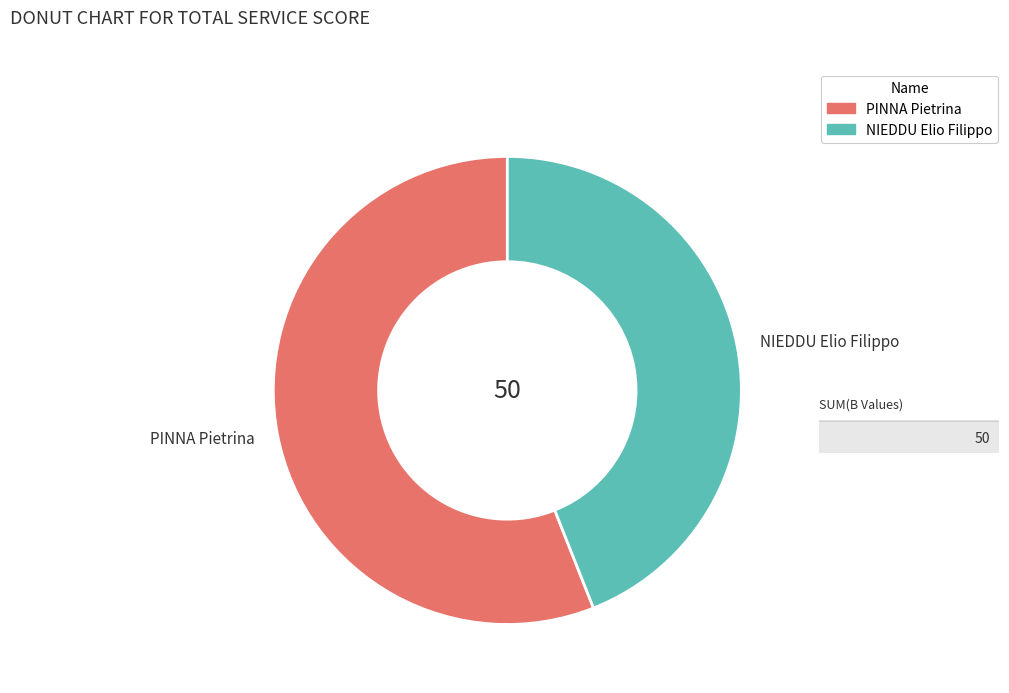

Count the number of slices in the pie.

2